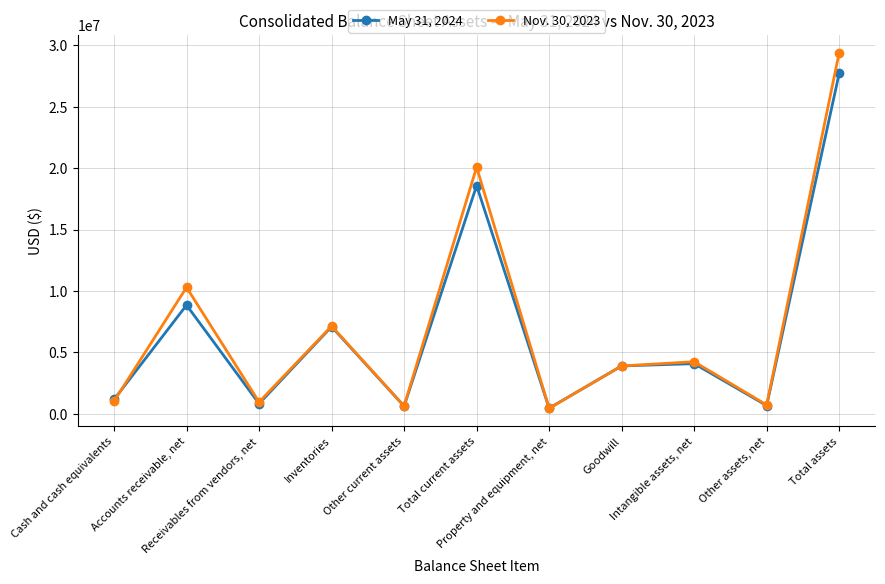

Rank the series by their average value, from highest to lowest.

Nov. 30, 2023, May 31, 2024